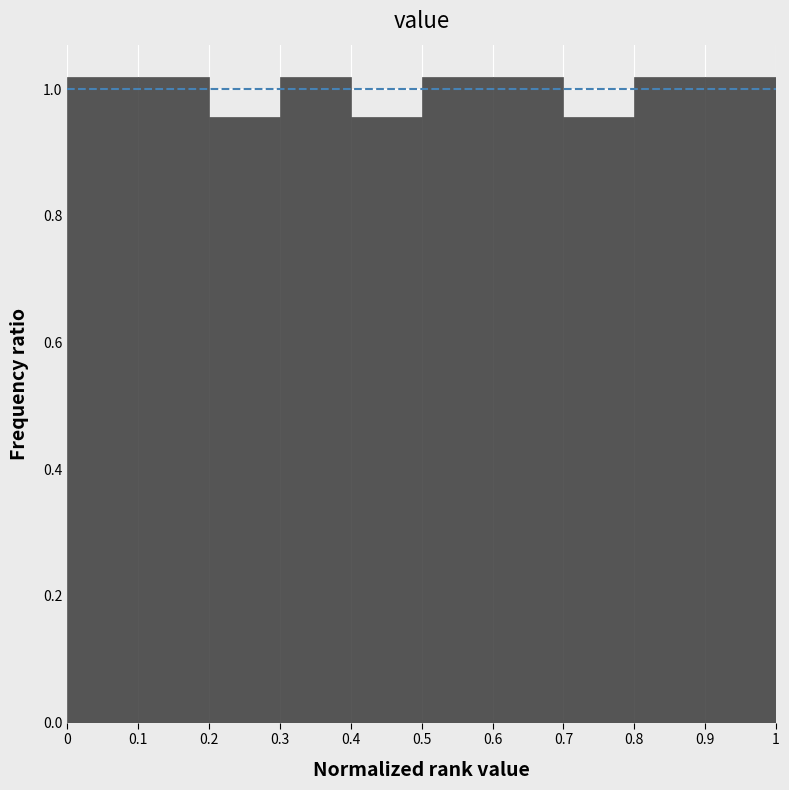

Reading left to right, transcribe this chart: for each bar, give the range it covers on the x-axis and its height. The values are not printed on the chart, so give them approximately, as read against the axis.

0 to 0.1: 1.02
0.1 to 0.2: 1.02
0.2 to 0.3: 0.96
0.3 to 0.4: 1.02
0.4 to 0.5: 0.96
0.5 to 0.6: 1.02
0.6 to 0.7: 1.02
0.7 to 0.8: 0.96
0.8 to 0.9: 1.02
0.9 to 1: 1.02